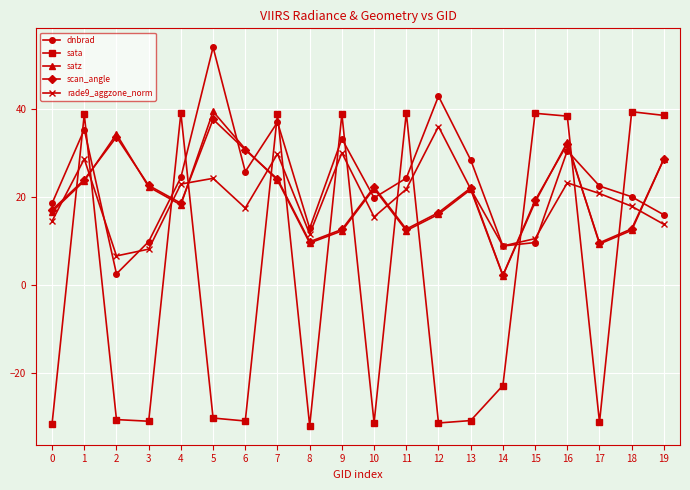

What are all the series names shown in the legend?

dnbrad, sata, satz, scan_angle, rade9_aggzone_norm